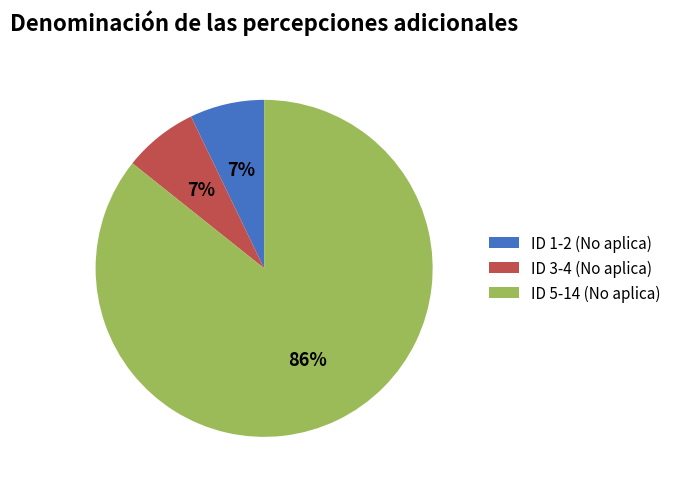

To the nearest percent, what is the combined percentage of ID 1-2 (No aplica) and ID 3-4 (No aplica)?

14%